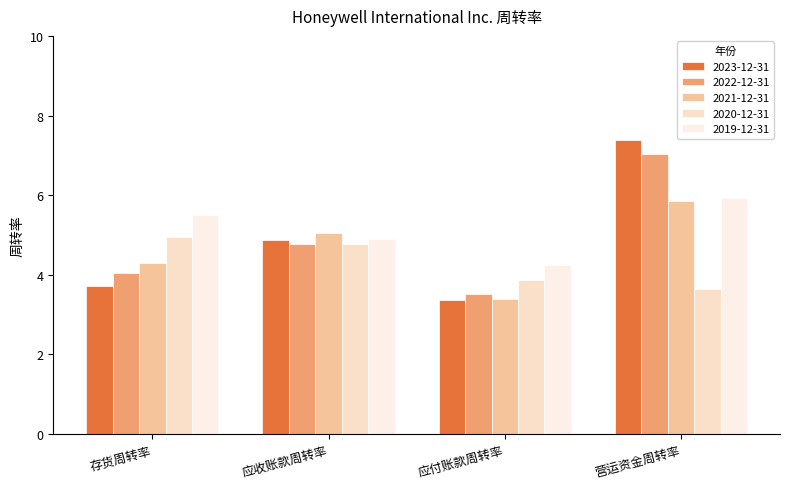

Where does the 2023-12-31 series first go above 4?

应收账款周转率